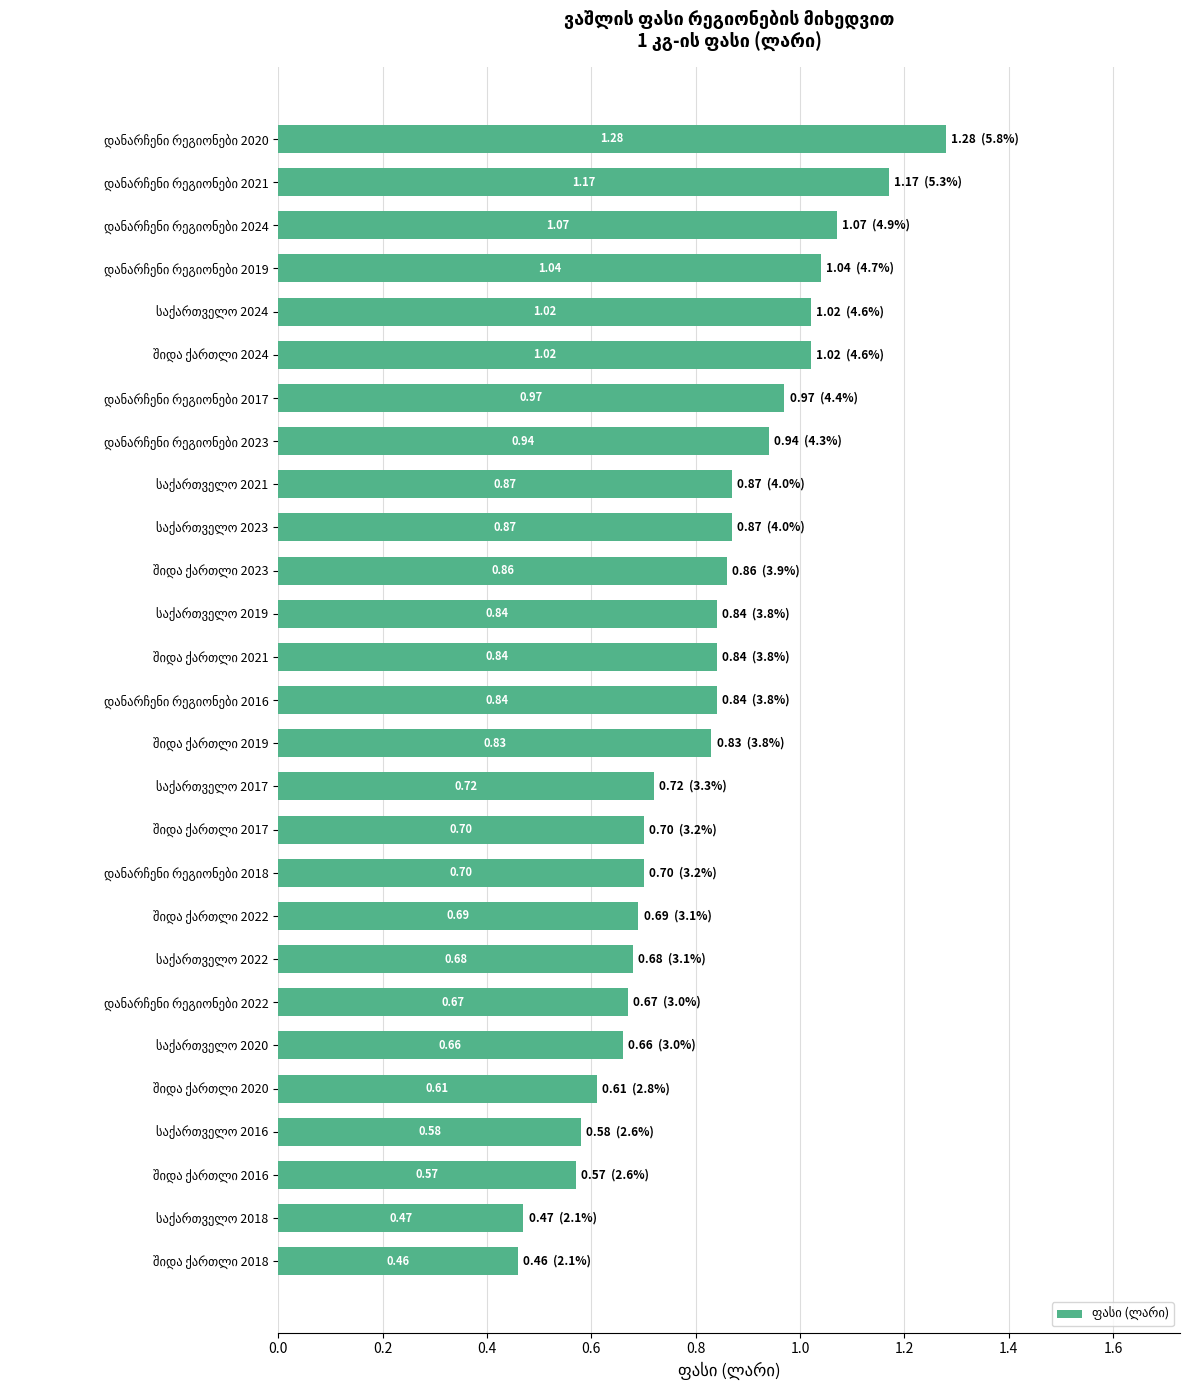

What is the difference between the second highest and minimum values?

0.7